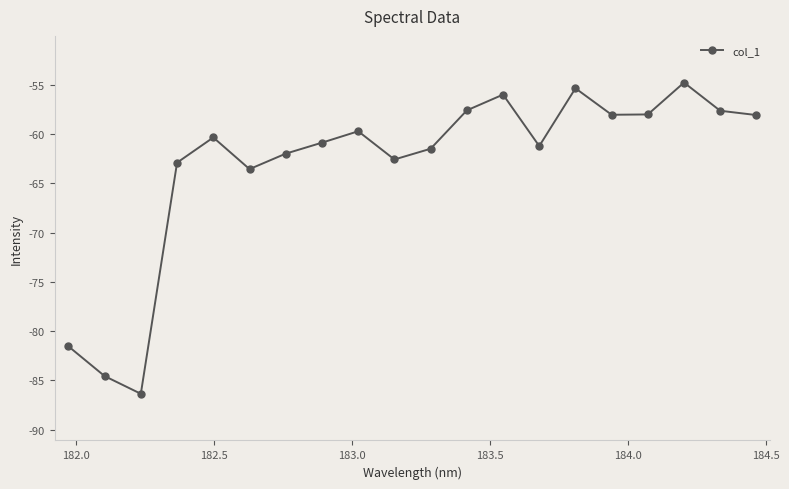

What is the value of the 6th point from the left?

-63.6